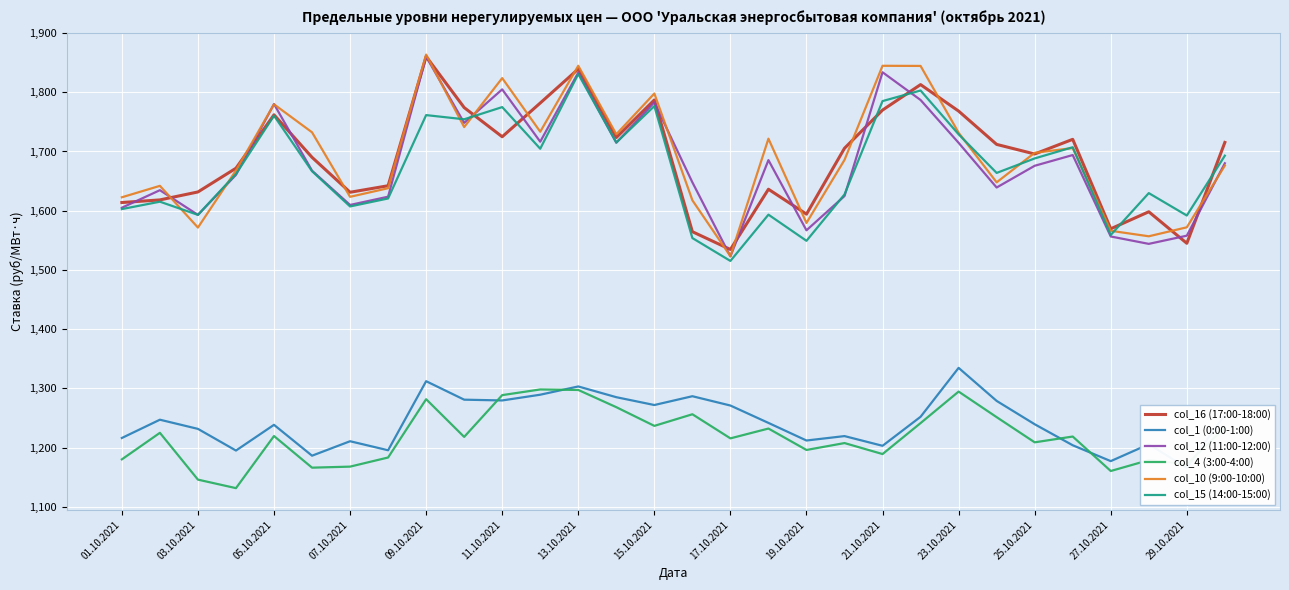

Is it true that col_16 (17:00-18:00) equals 2165.4 at 07.10.2021?

False